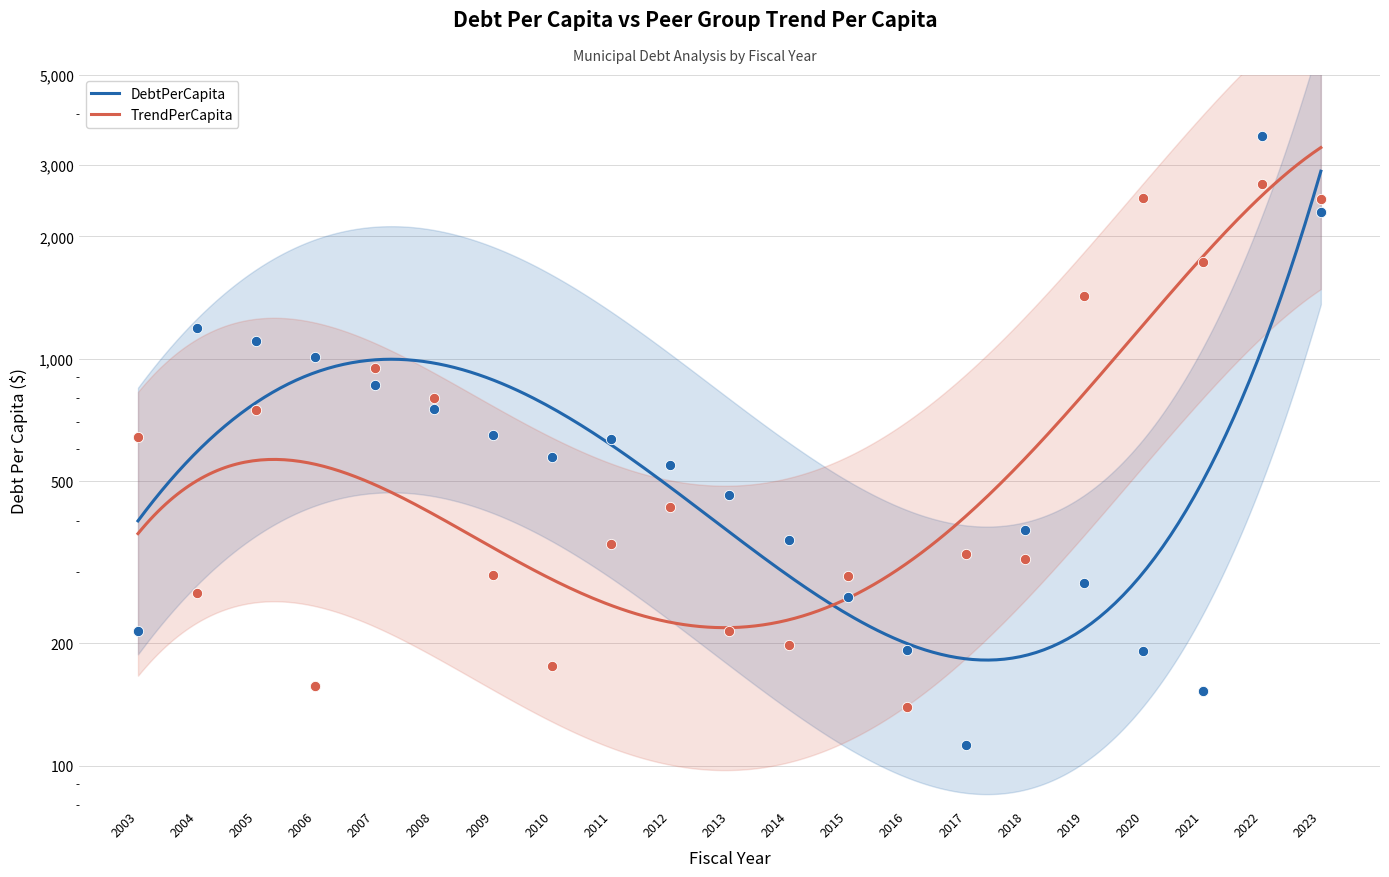

What are all the series names shown in the legend?

DebtPerCapita, TrendPerCapita